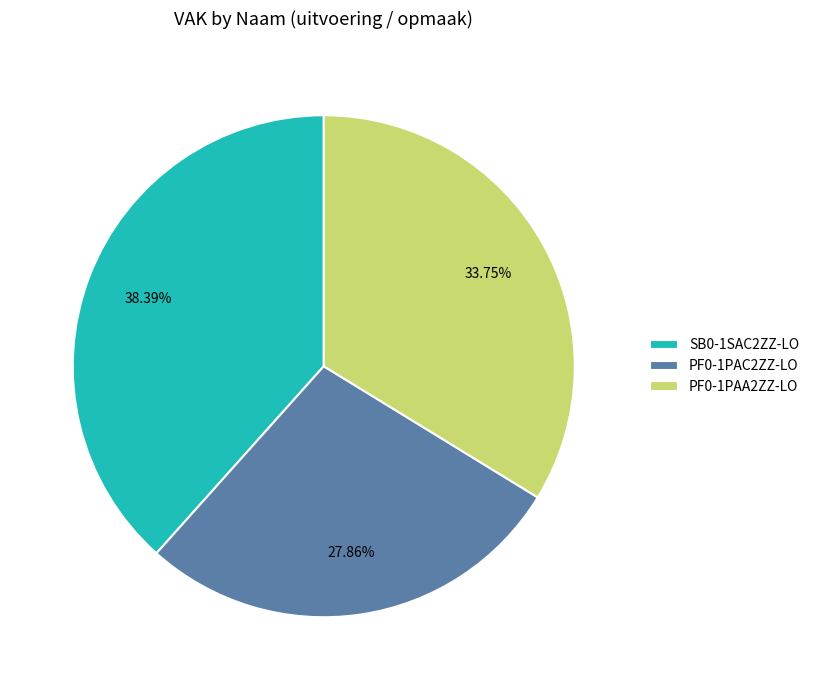

The SB0-1SAC2ZZ-LO slice represents 32% of the pie. True or false?

False